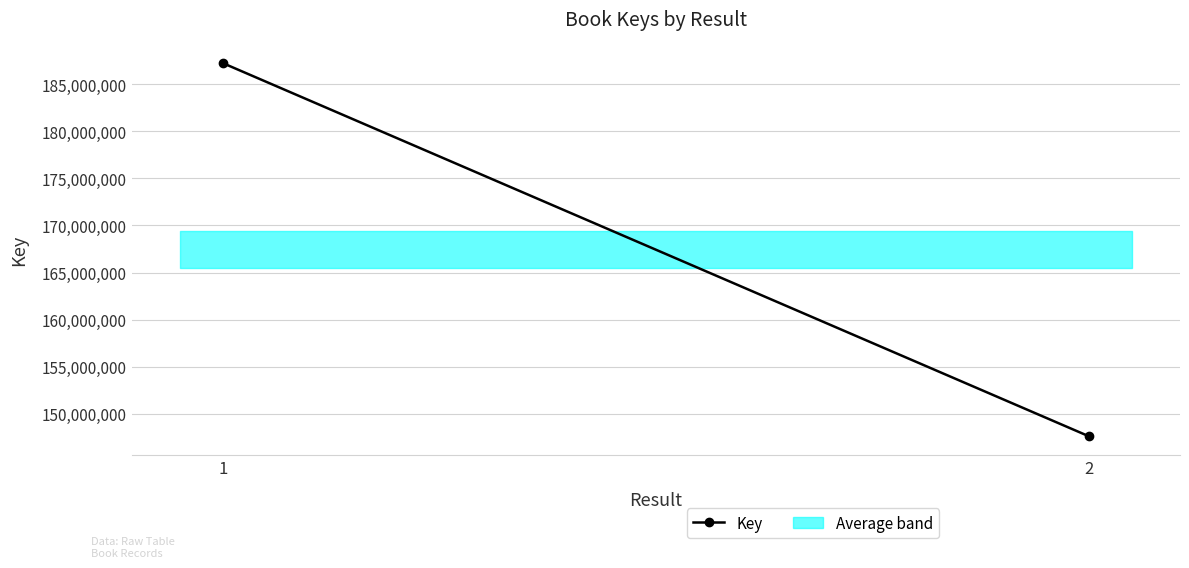

Which has a higher value, 1 or 2?

1